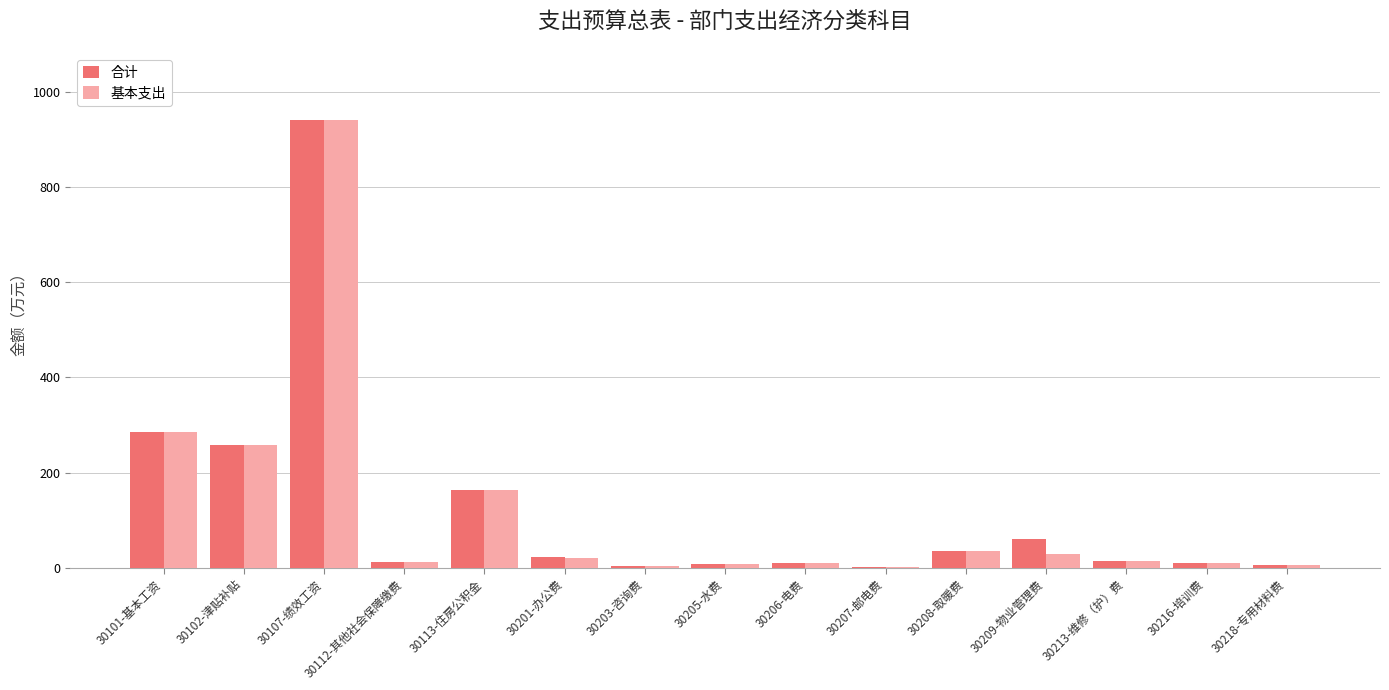

What are all the series names shown in the legend?

合计, 基本支出